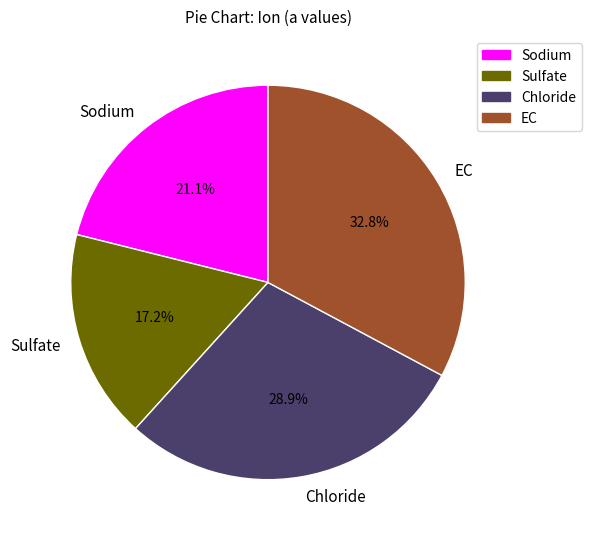

What is the ratio of the value at Sodium to the value at Chloride?

0.7